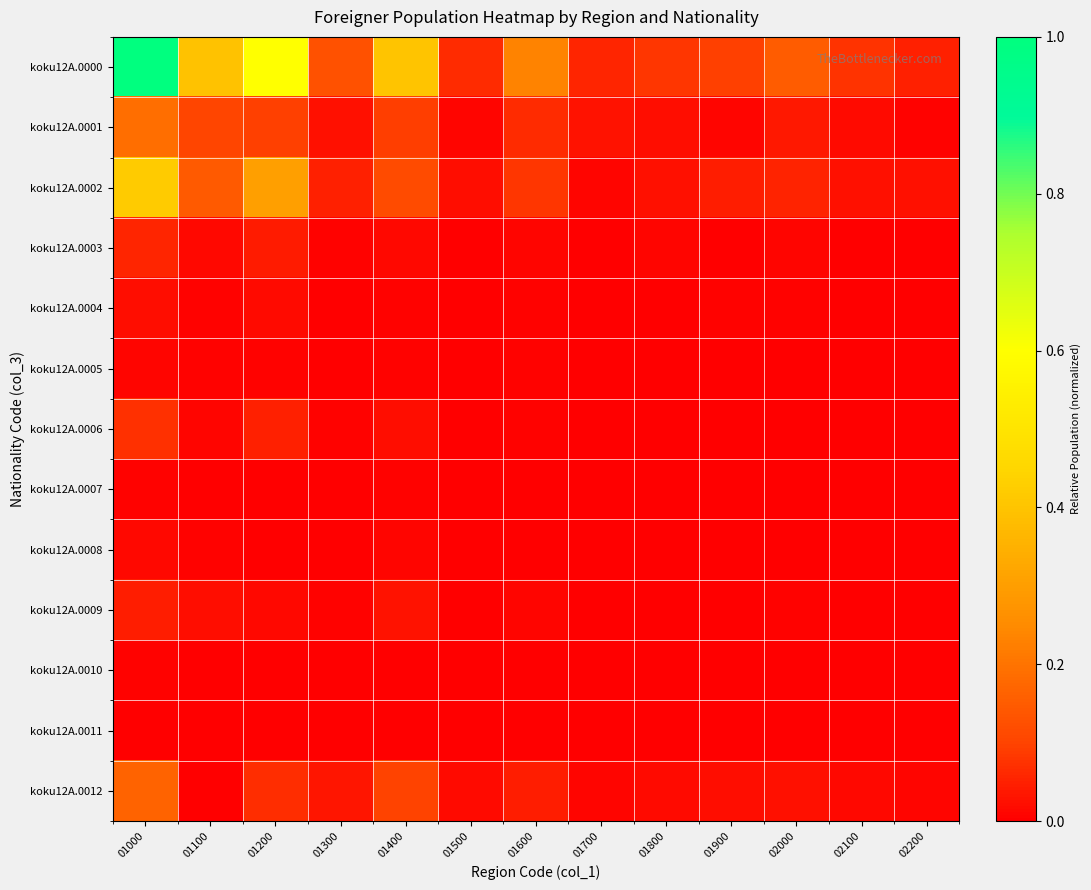

At 01600, list the series in order from largest to smallest.

koku12A.0000, koku12A.0002, koku12A.0001, koku12A.0012, koku12A.0003, koku12A.0009, koku12A.0004, koku12A.0005, koku12A.0006, koku12A.0010, koku12A.0008, koku12A.0007, koku12A.0011